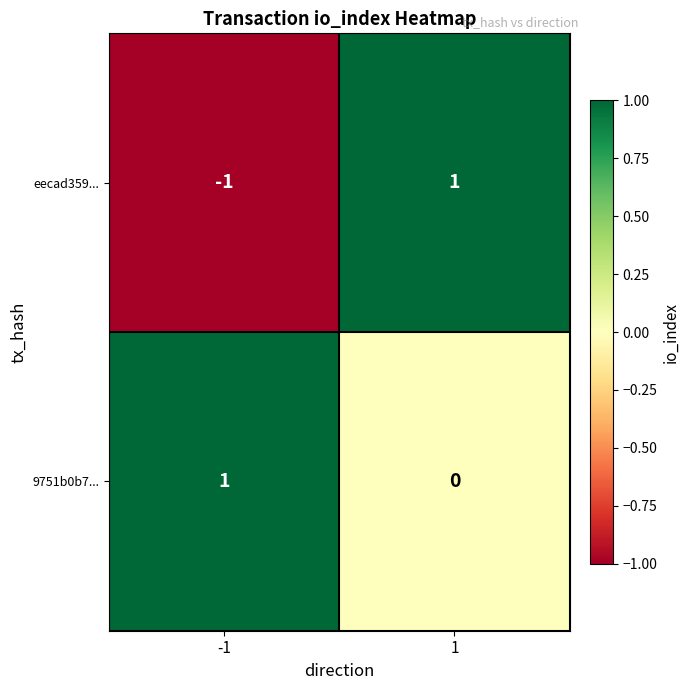

Is it true that 9751b0b7... equals 1 at -1?

True